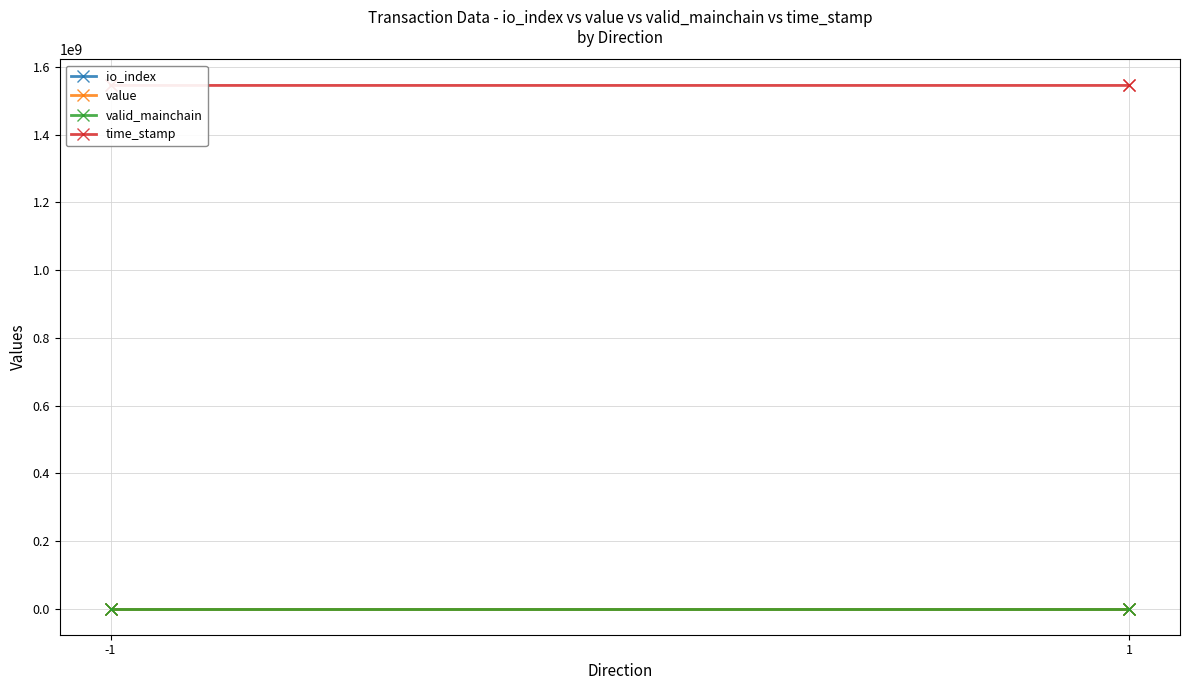

List the series in order of their peak value, lowest first.

valid_mainchain, io_index, value, time_stamp